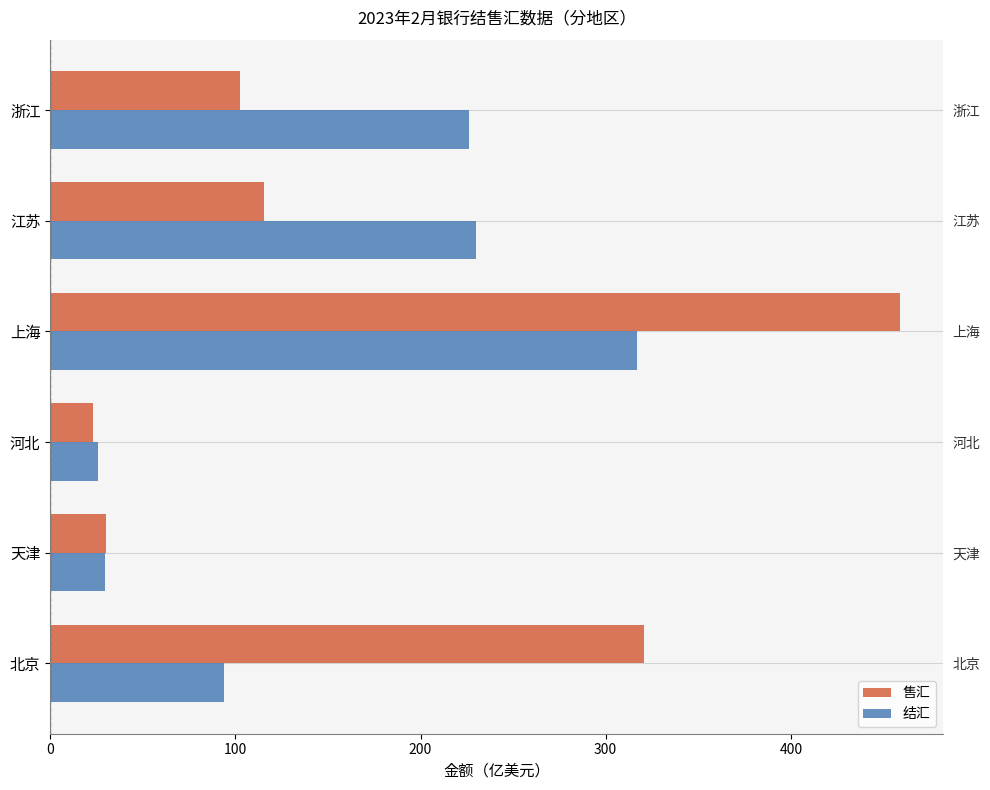

List the series in order of their peak value, highest first.

售汇, 结汇